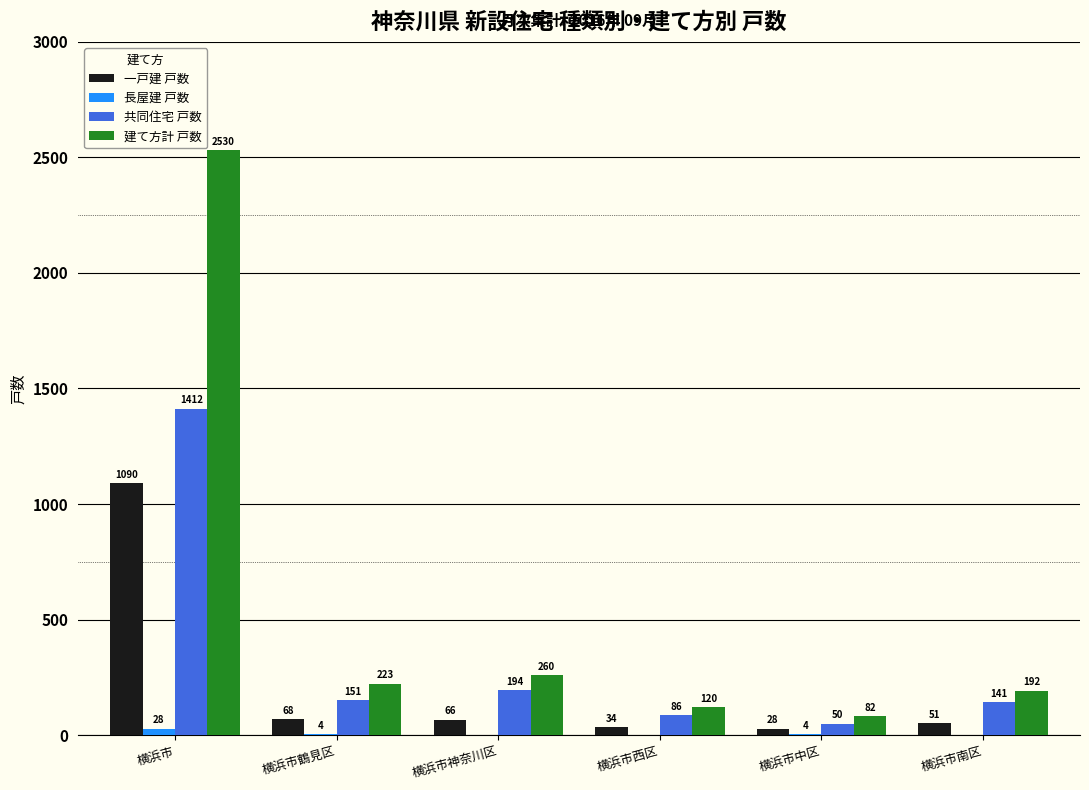

What is the average value of the 建て方計 戸数 series?

568